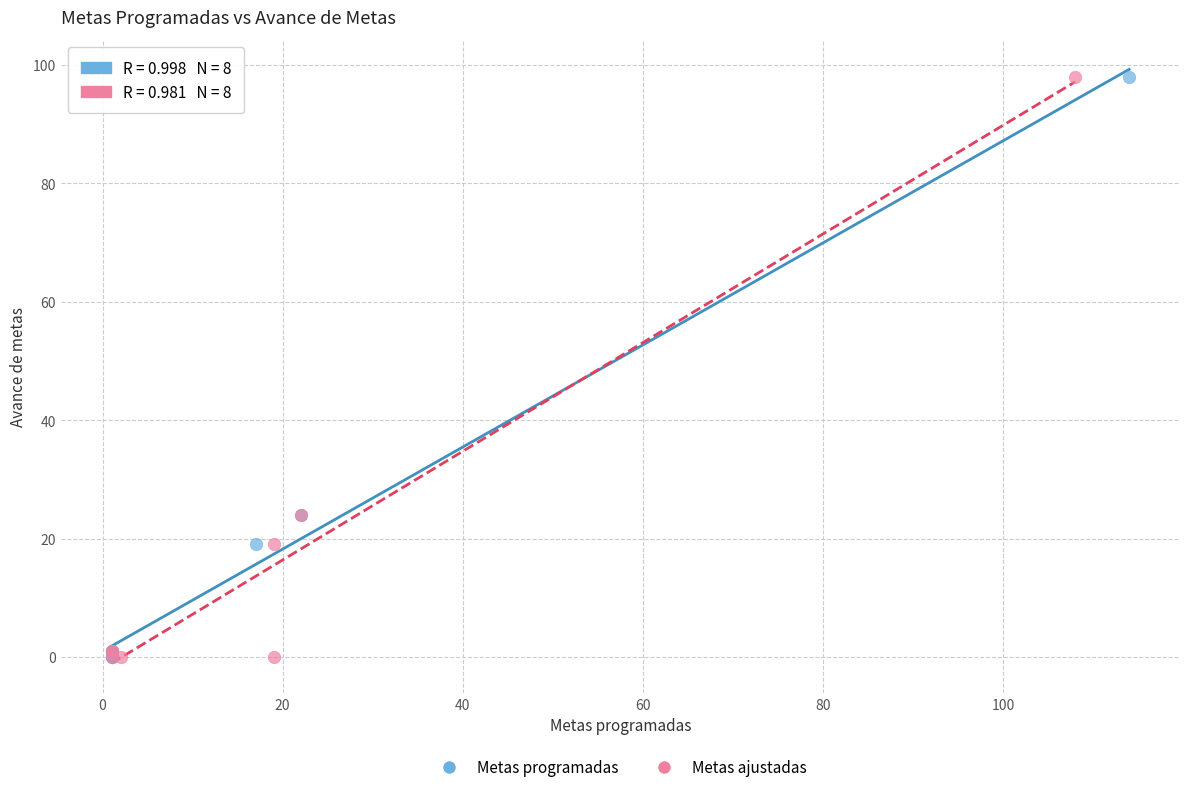

What are all the series names shown in the legend?

Metas programadas, Metas ajustadas